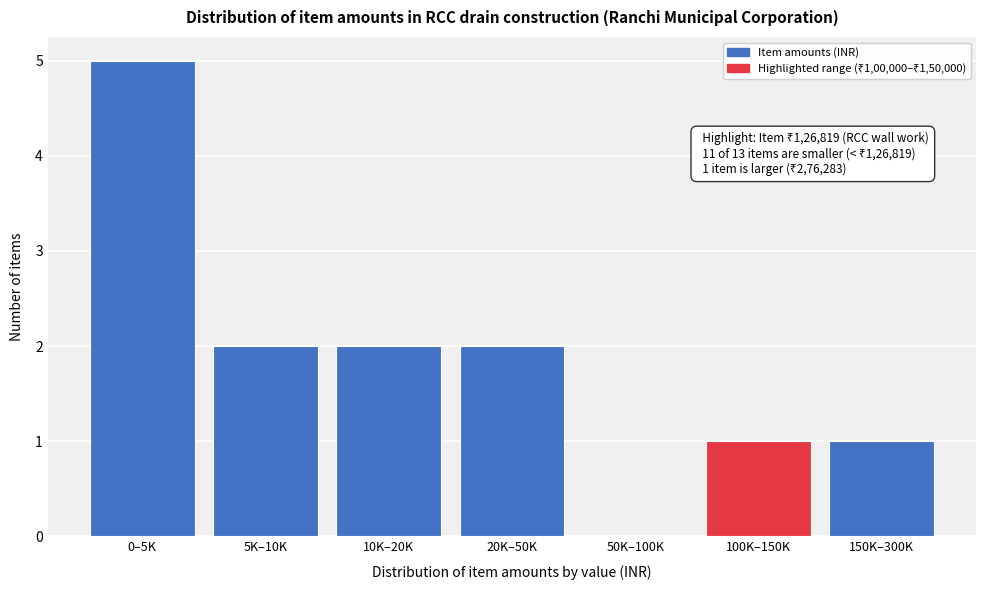

Reading left to right, extract all data points from this chart.

0–5K=5	5K–10K=2	10K–20K=2	20K–50K=2	50K–100K=0	100K–150K=1	150K–300K=1